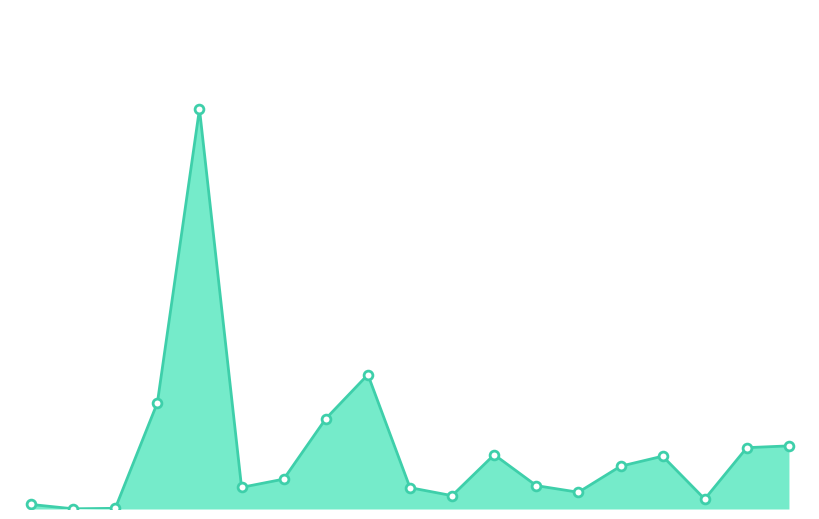

How many lines are shown in the chart?

1